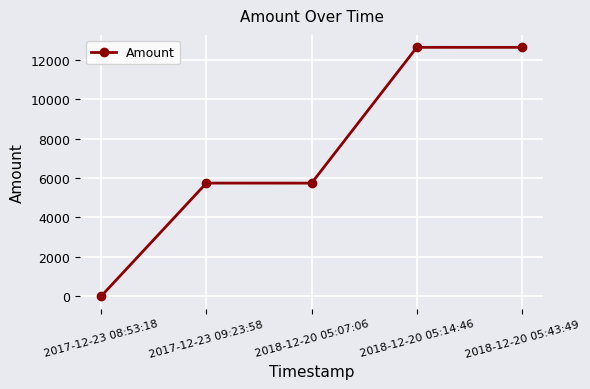

True or false: the data has more than 2 interior local peaks.

False